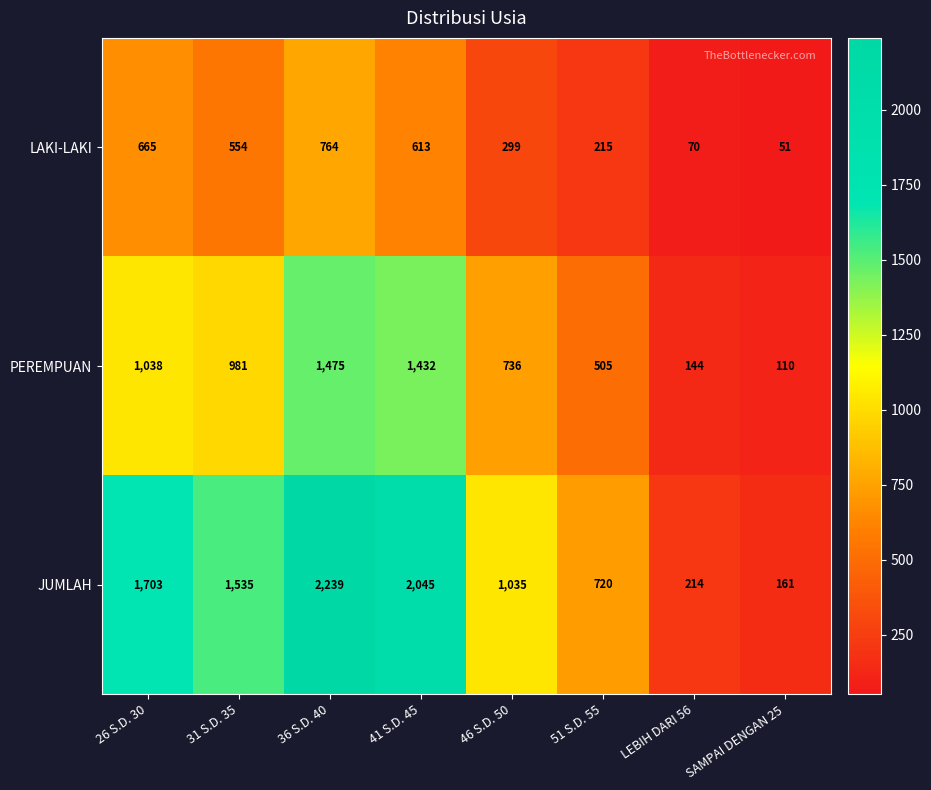

Reading left to right, what are all the values shown in this chart?

LAKI-LAKI: 26 S.D. 30=665	31 S.D. 35=554	36 S.D. 40=764	41 S.D. 45=613	46 S.D. 50=299	51 S.D. 55=215	LEBIH DARI 56=70	SAMPAI DENGAN 25=51
PEREMPUAN: 26 S.D. 30=1038	31 S.D. 35=981	36 S.D. 40=1475	41 S.D. 45=1432	46 S.D. 50=736	51 S.D. 55=505	LEBIH DARI 56=144	SAMPAI DENGAN 25=110
JUMLAH: 26 S.D. 30=1703	31 S.D. 35=1535	36 S.D. 40=2239	41 S.D. 45=2045	46 S.D. 50=1035	51 S.D. 55=720	LEBIH DARI 56=214	SAMPAI DENGAN 25=161